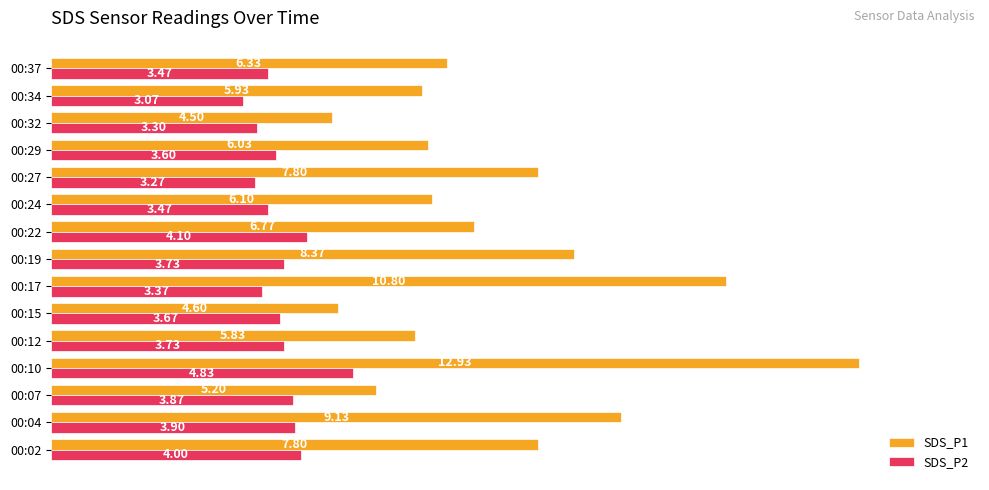

Which series has the widest spread of values?

SDS_P1